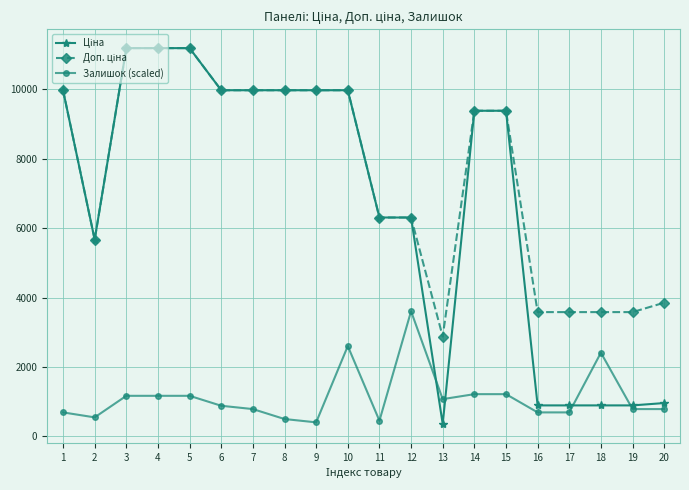

What is the smallest value displayed?

359.9